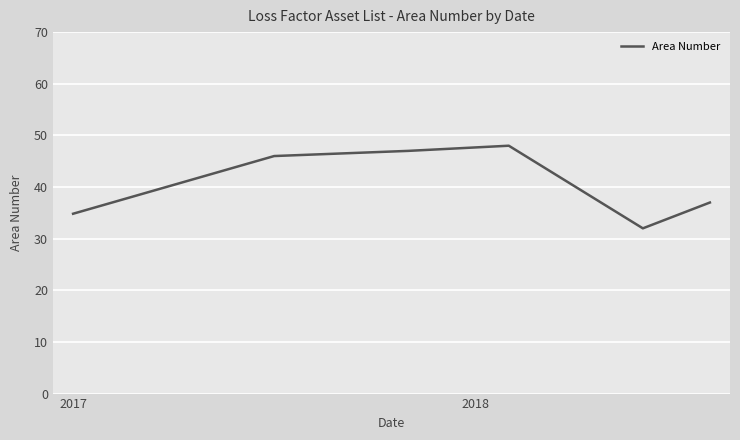

True or false: the data has more than 2 interior local peaks.

False